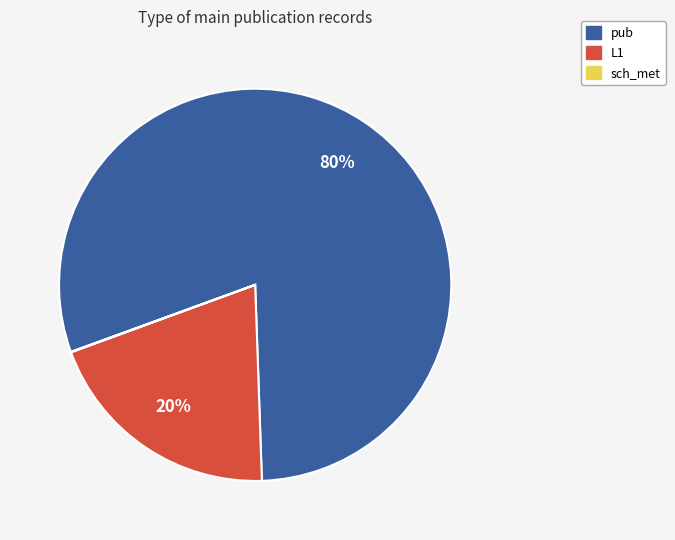

True or false: pub accounts for 80% of the total.

True